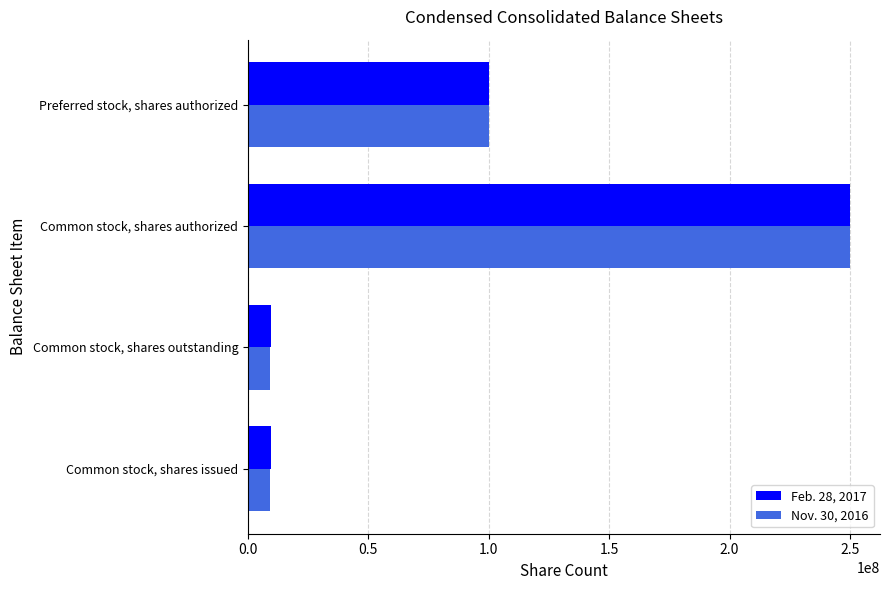

At which label is Feb. 28, 2017 closest to 129846986?

Preferred stock, shares authorized